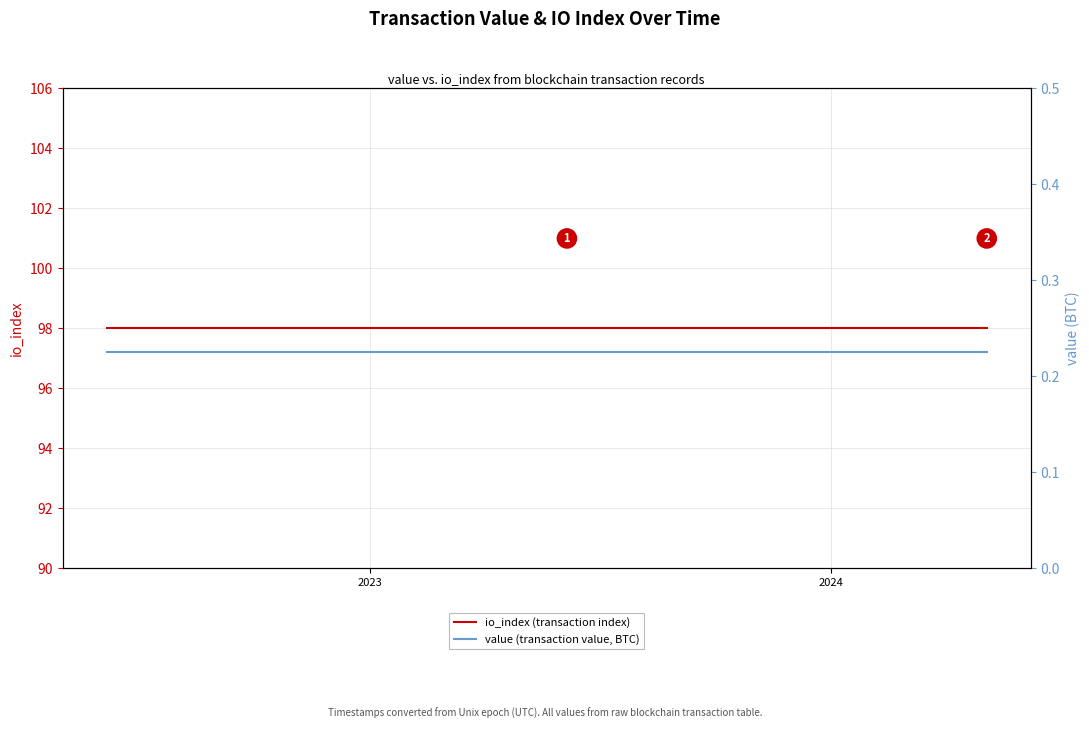

What is the value of the value (transaction value, BTC) point at the 11th from the left?

0.2